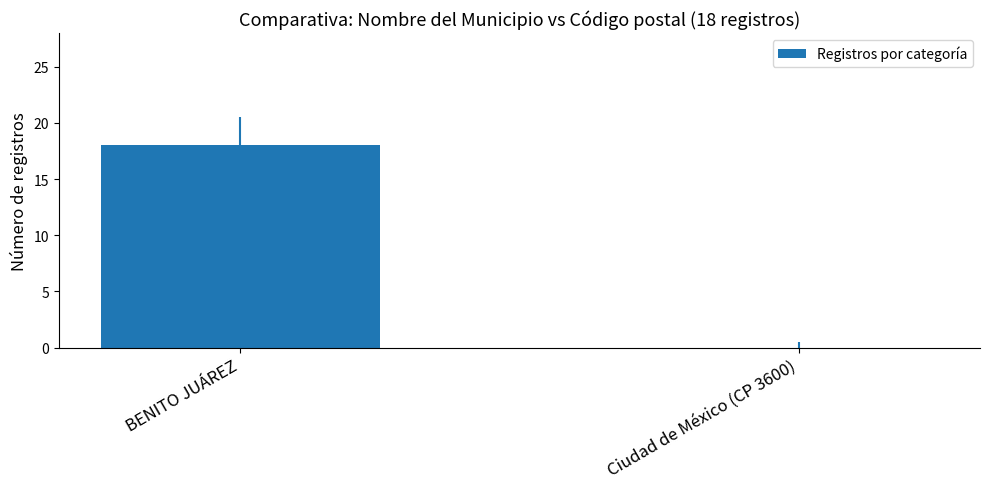

Is it true that the value at BENITO JUÁREZ is 18?

True